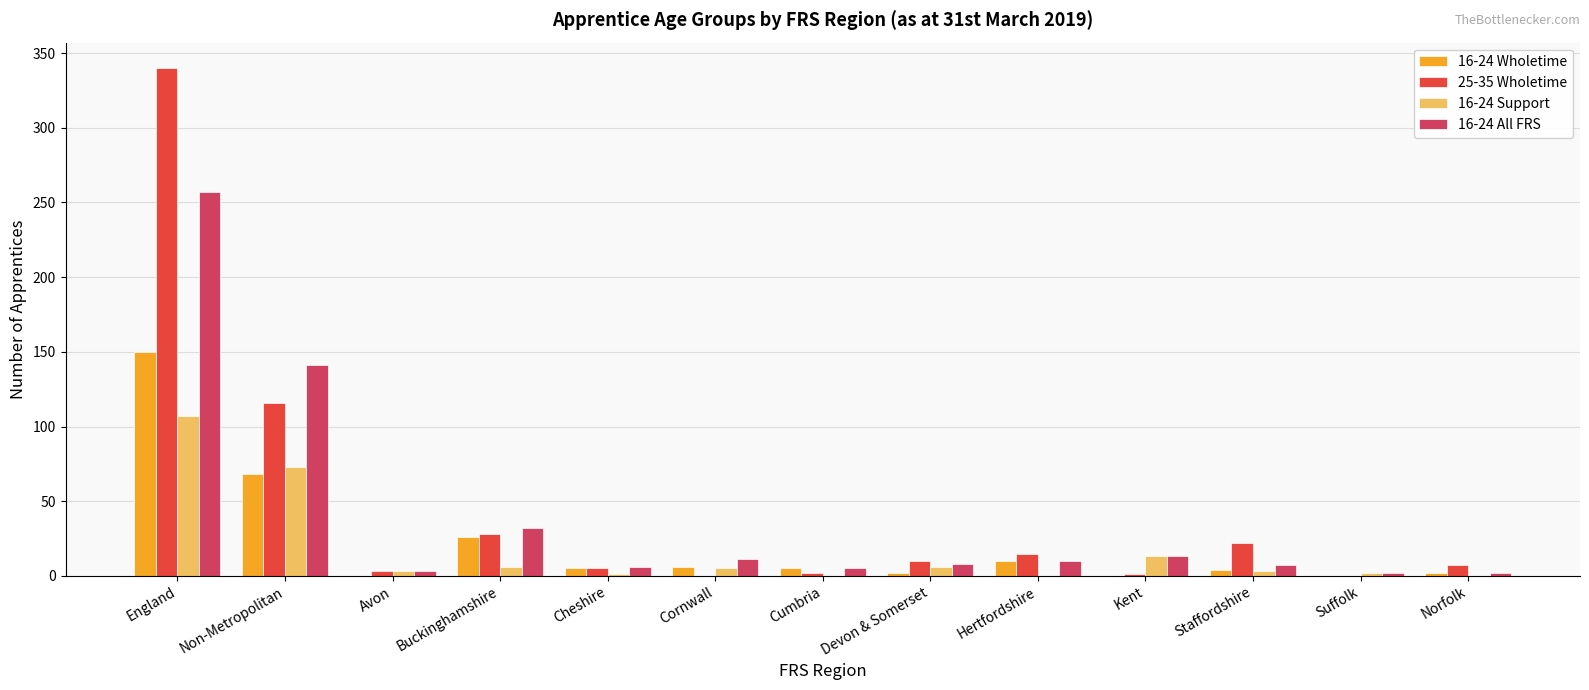

At which category is the sum across all series the highest?

England